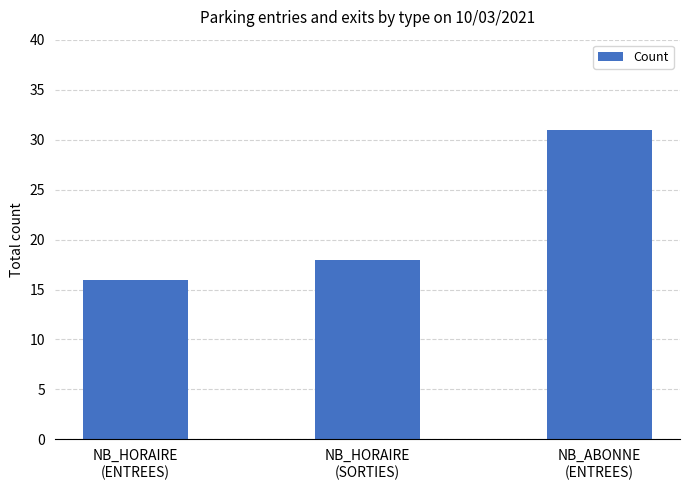

Does the chart contain any negative values?

No